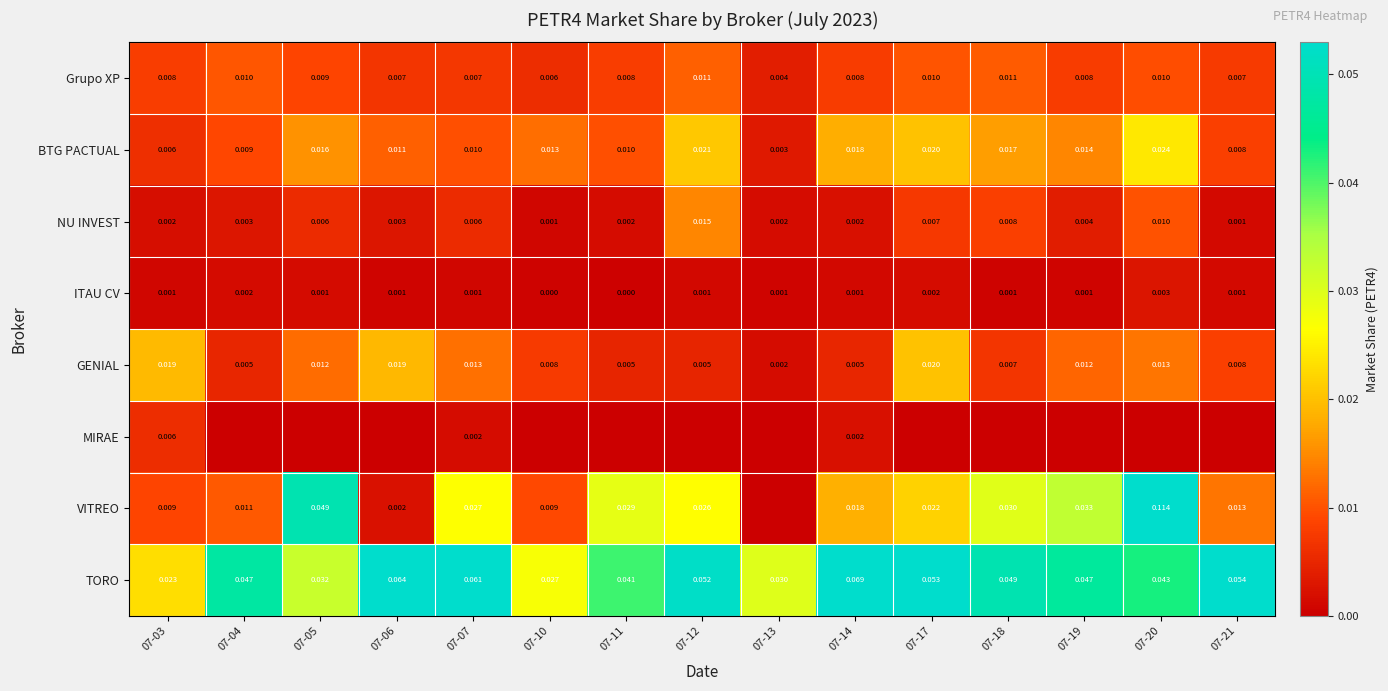

True or false: GENIAL has a value of 0.0 at 07-07.

True